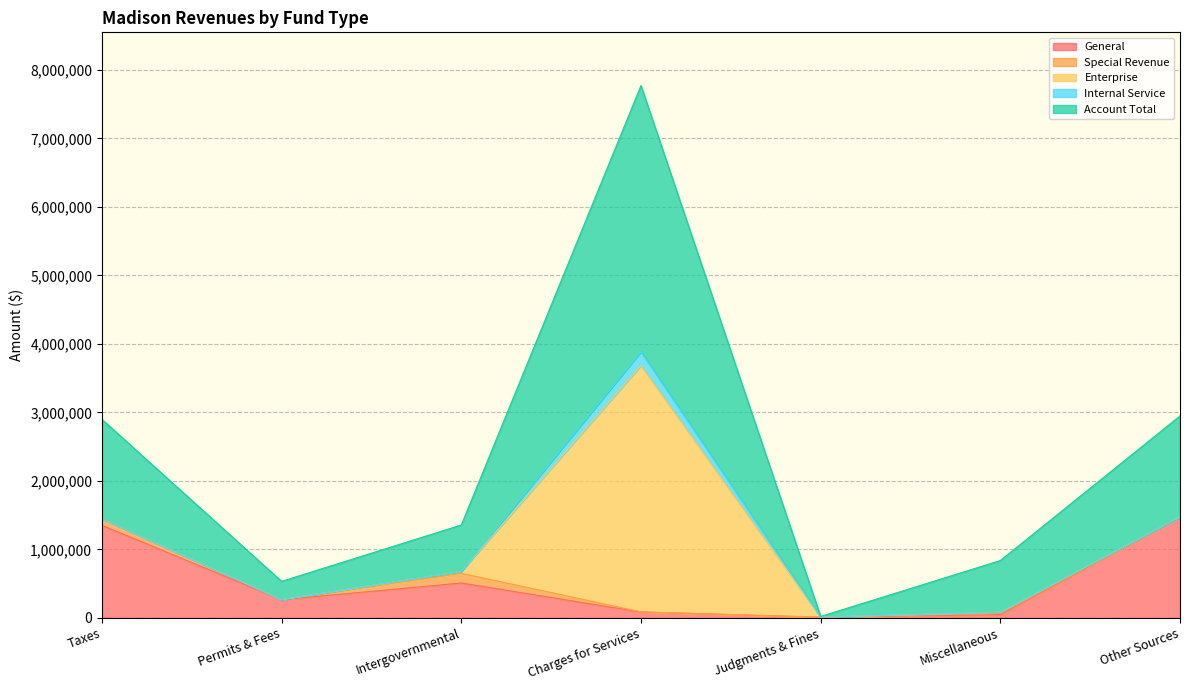

Where do General and Internal Service first cross each other?

Intergovernmental and Charges for Services